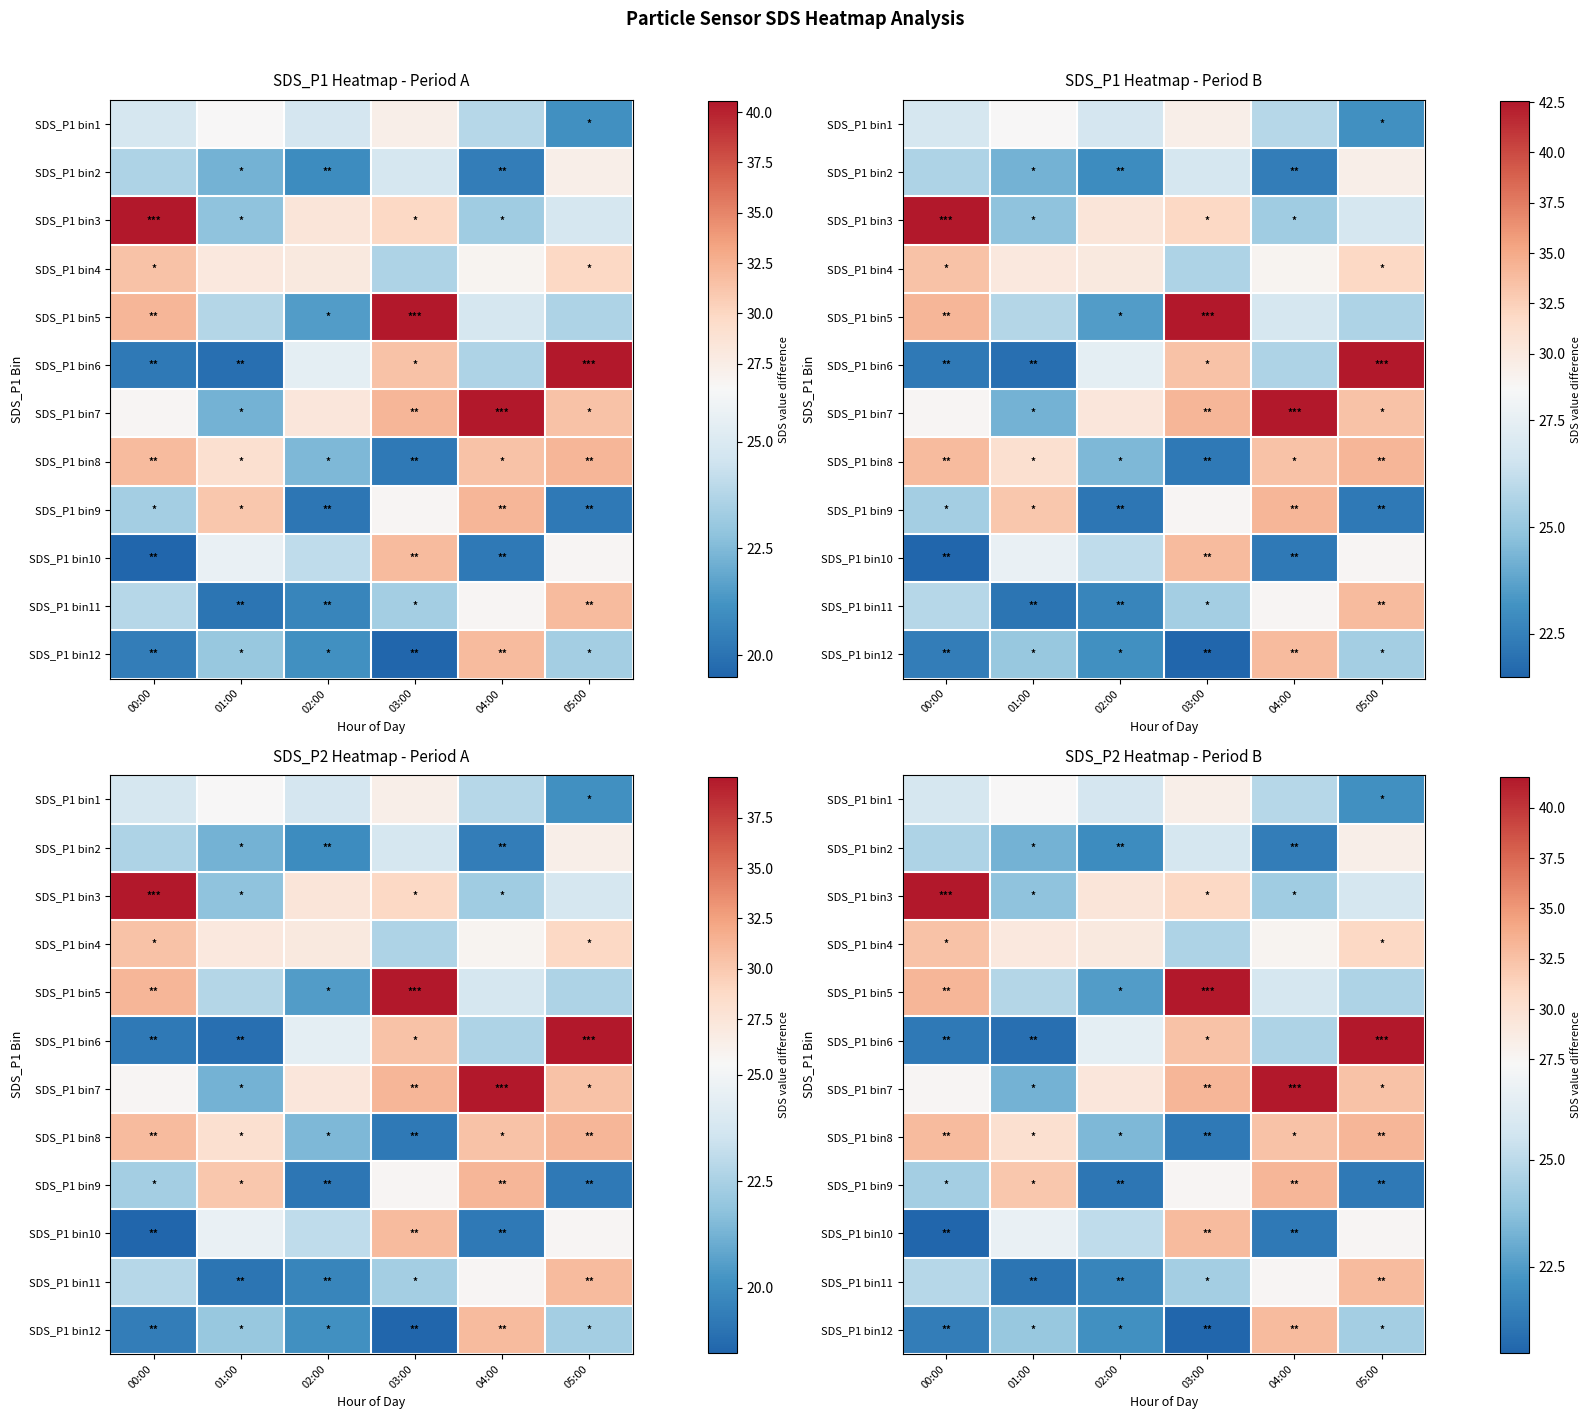

At 03:00, list the series in order from smallest to largest.

SDS_P1 bin12, SDS_P1 bin8, SDS_P1 bin11, SDS_P1 bin4, SDS_P1 bin2, SDS_P1 bin9, SDS_P1 bin1, SDS_P1 bin3, SDS_P1 bin6, SDS_P1 bin10, SDS_P1 bin7, SDS_P1 bin5